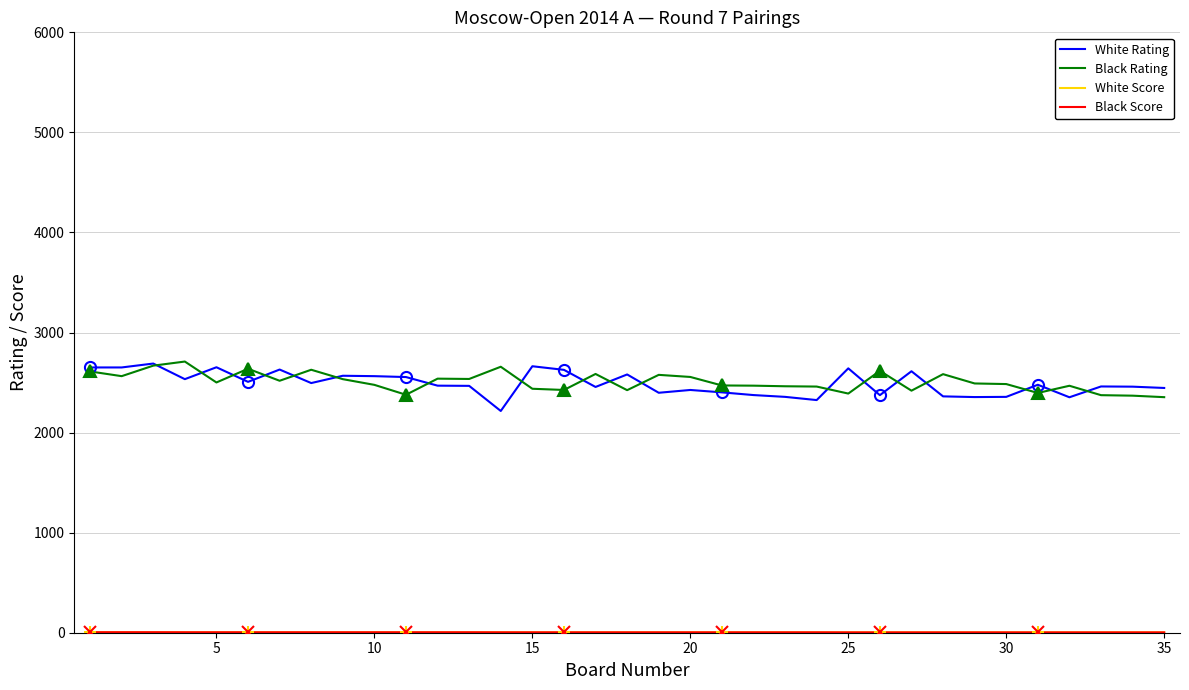

Reading right to left, extract all data points from this chart.

White Rating: 2446.0	2459.0	2461.0	2353.0	2478.0	2357.0	2355.0	2362.0	2613.0	2374.0	2642.0	2325.0	2357.0	2375.0	2402.0	2426.0	2398.0	2581.0	2456.0	2627.0	2663.0	2216.0	2467.0	2469.0	2555.0	2564.0	2568.0	2495.0	2630.0	2507.0	2653.0	2534.0	2690.0	2651.0	2651.0
Black Rating: 2354.0	2369.0	2374.0	2468.0	2396.0	2485.0	2491.0	2584.0	2419.0	2617.0	2390.0	2460.0	2463.0	2469.0	2471.0	2556.0	2577.0	2424.0	2586.0	2426.0	2438.0	2658.0	2536.0	2539.0	2378.0	2477.0	2534.0	2628.0	2518.0	2638.0	2501.0	2710.0	2669.0	2564.0	2611.0
White Score: 3.5	3.5	3.5	3.5	3.5	3.5	3.5	3.5	3.5	3.5	3.5	4.0	4.0	4.0	4.0	4.0	4.0	4.0	4.0	4.0	4.0	4.5	4.5	4.5	4.5	4.5	4.5	4.5	4.5	4.5	4.5	4.5	4.5	5.0	5.0
Black Score: 3.5	3.5	3.5	3.5	3.5	3.5	3.5	3.5	3.5	3.5	3.5	4.0	4.0	4.0	4.0	4.0	4.0	4.0	4.0	4.0	4.0	4.0	4.5	4.5	4.5	4.5	4.5	4.5	4.5	4.5	4.5	4.5	5.0	5.0	5.0